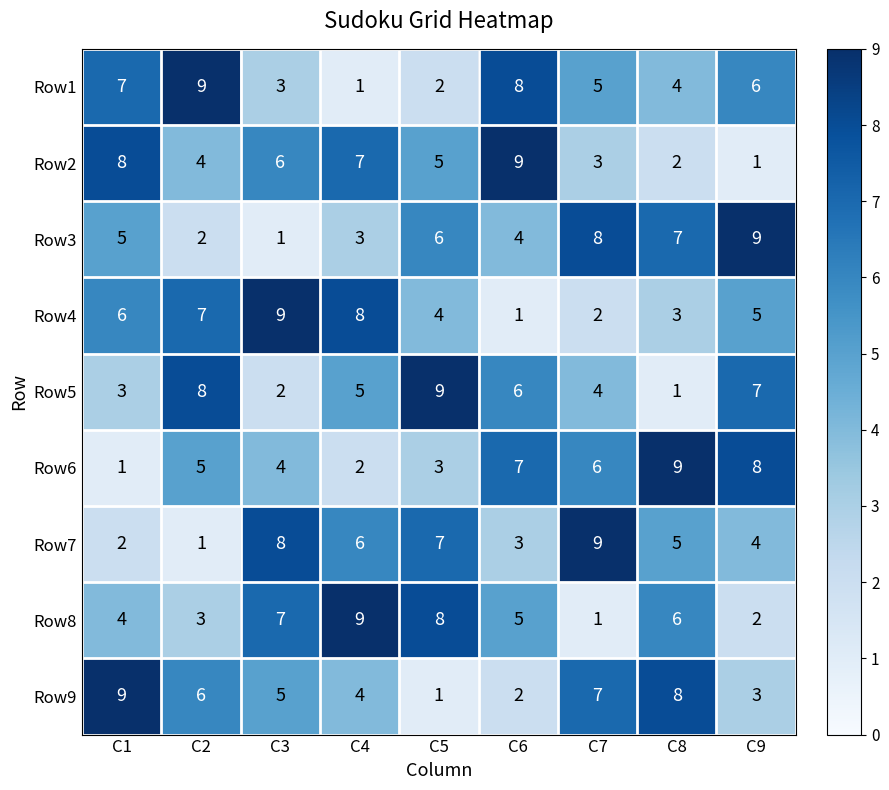

Which series changed the most between C2 and C5?

Row1